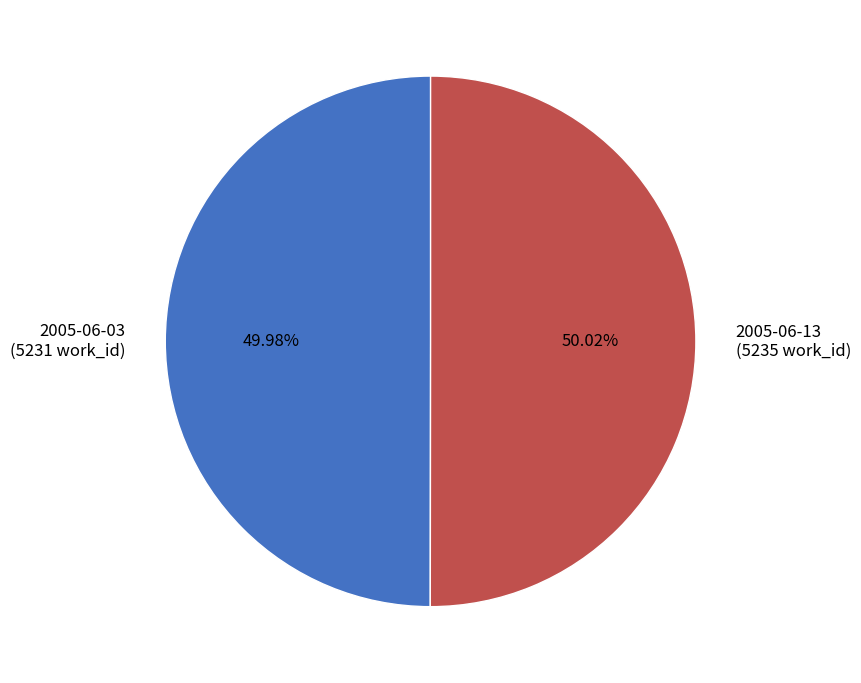

Approximately how many times larger is the value at 2005-06-03 (5231 work_id) compared to 2005-06-13 (5235 work_id)?

1.0